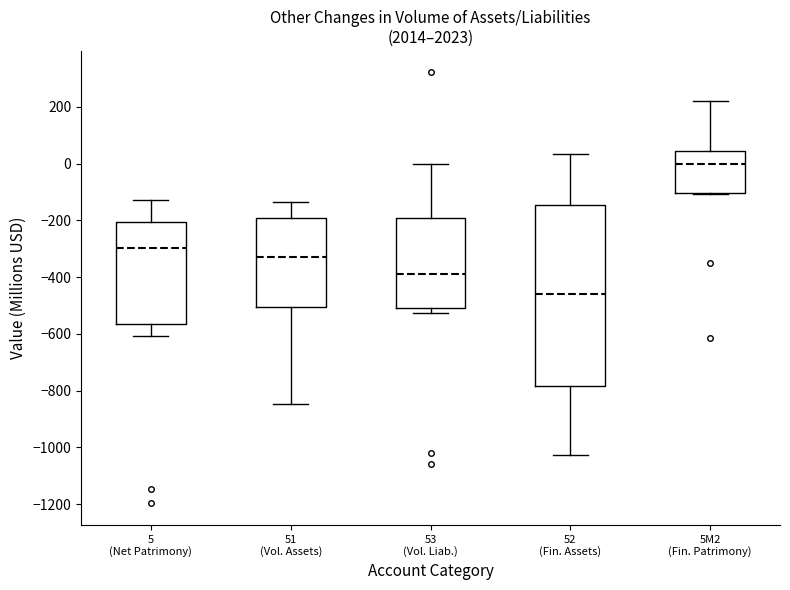

Which box is the tallest, from its lower edge to its upper edge?

52 (Fin. Assets)